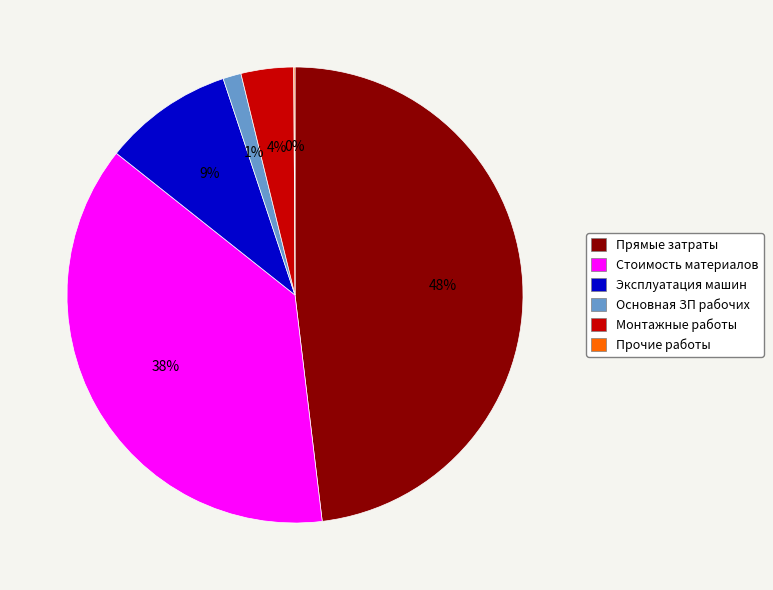

Between Основная ЗП рабочих and Эксплуатация машин, which is larger?

Эксплуатация машин